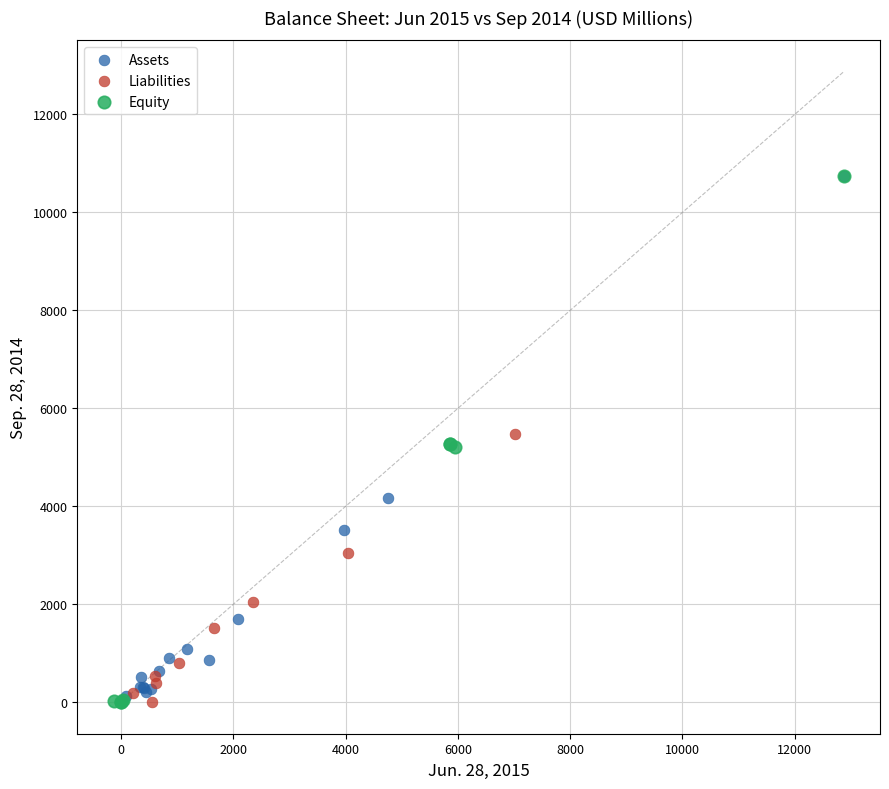

What are all the series names shown in the legend?

Assets, Liabilities, Equity